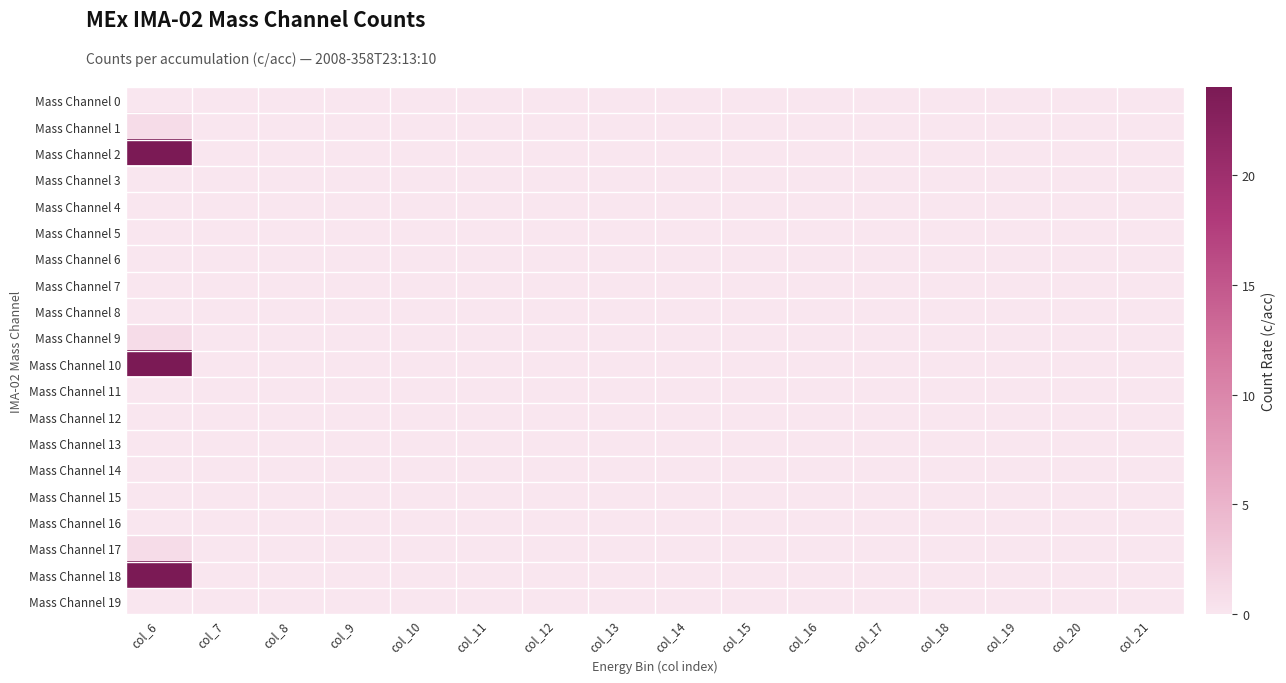

Rank the series at col_7 from highest to lowest value.

Mass Channel 0, Mass Channel 1, Mass Channel 2, Mass Channel 3, Mass Channel 4, Mass Channel 5, Mass Channel 6, Mass Channel 7, Mass Channel 8, Mass Channel 9, Mass Channel 10, Mass Channel 11, Mass Channel 12, Mass Channel 13, Mass Channel 14, Mass Channel 15, Mass Channel 16, Mass Channel 17, Mass Channel 18, Mass Channel 19